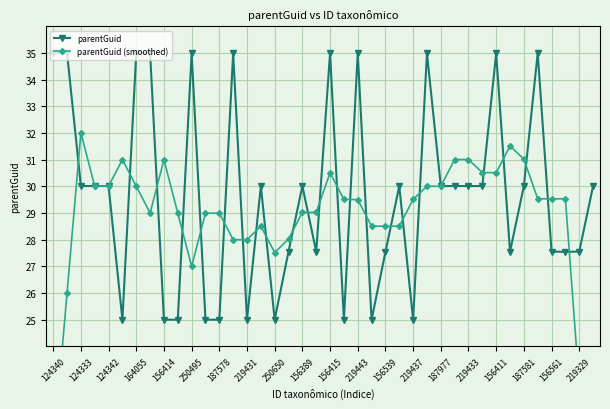

Read the parentGuid value at 219433.

30.0